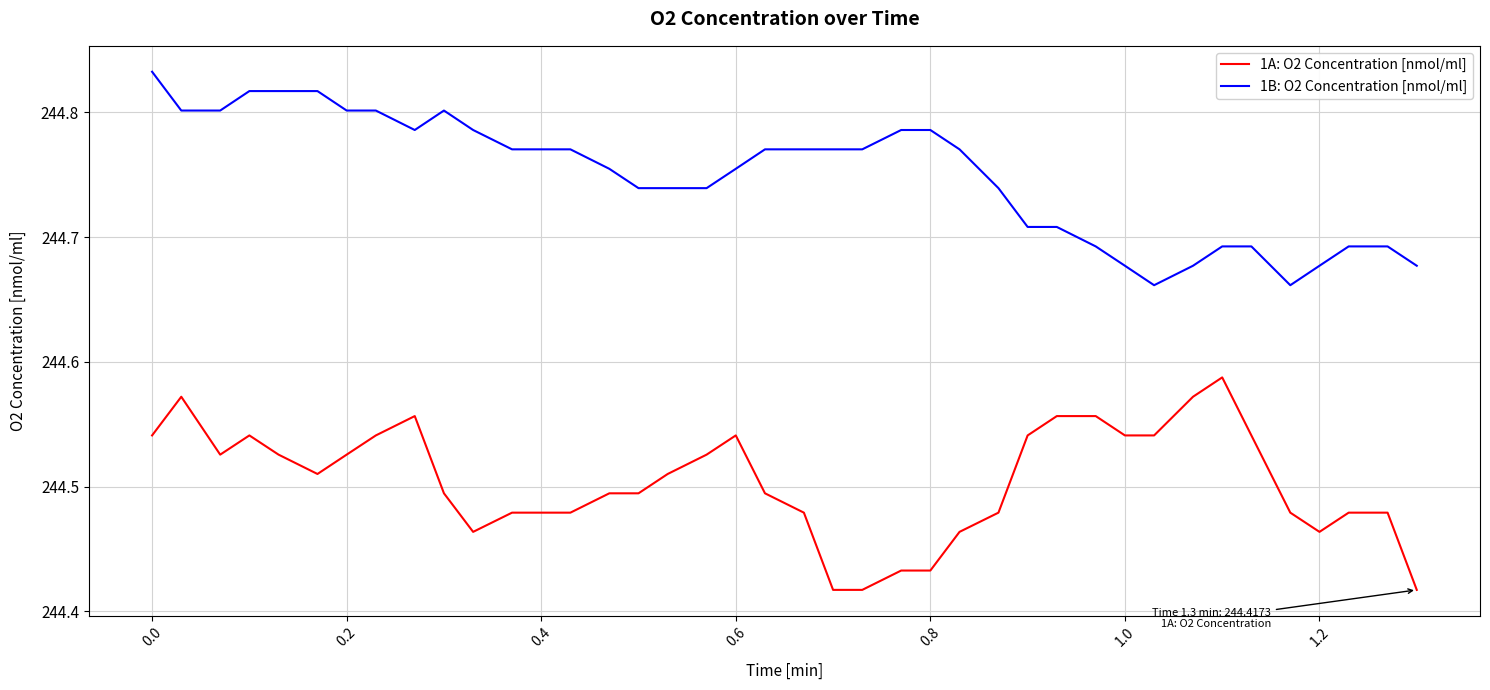

Which series has the largest total across all categories?

1B: O2 Concentration [nmol/ml]